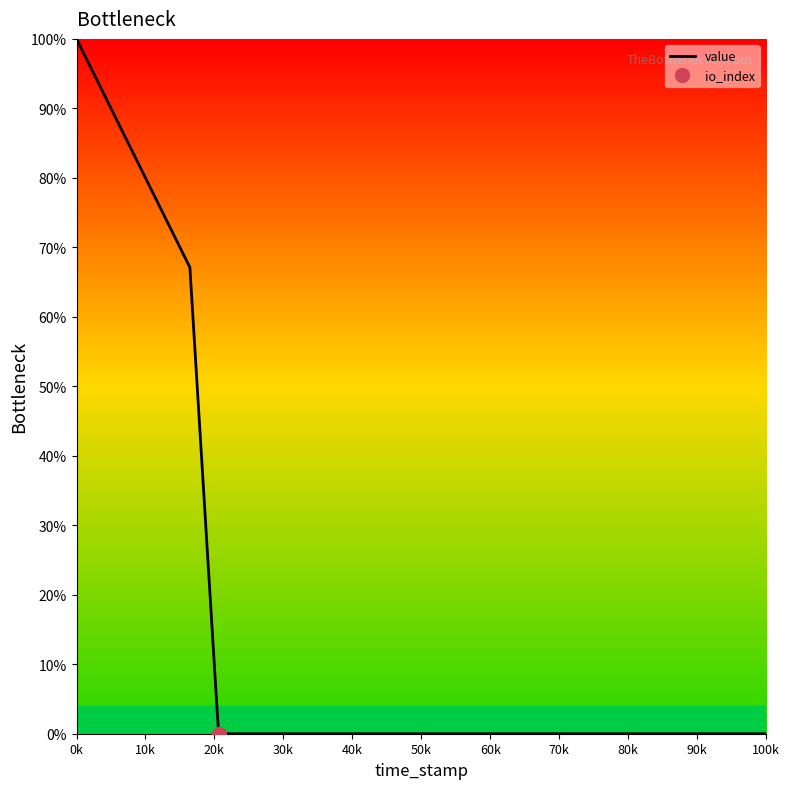

At which category does the chart reach its peak across all series?

0k